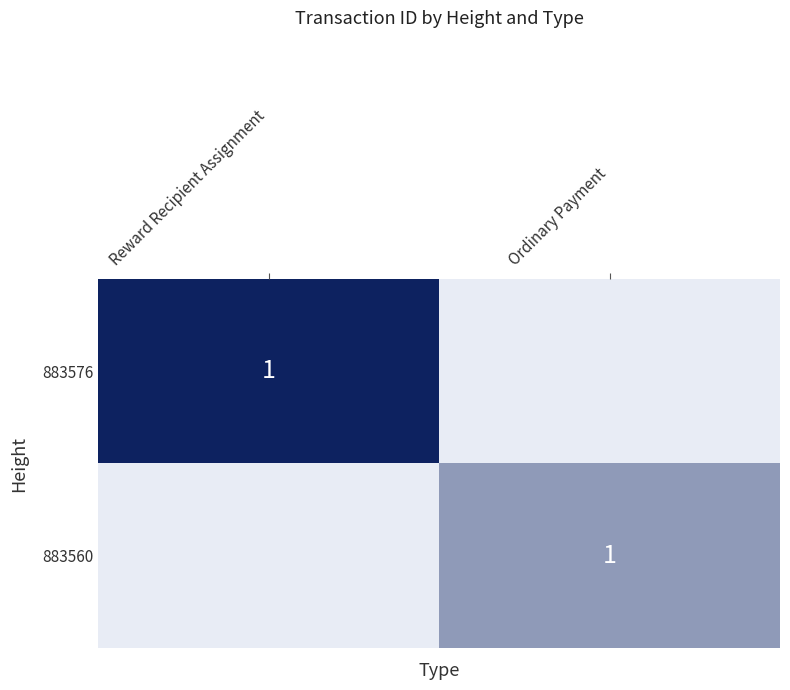

At which category is the sum across all series the highest?

Reward Recipient Assignment